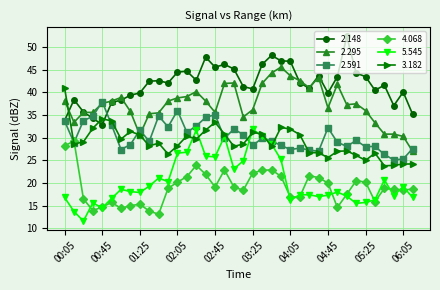

Which series has the largest total across all categories?

2.148